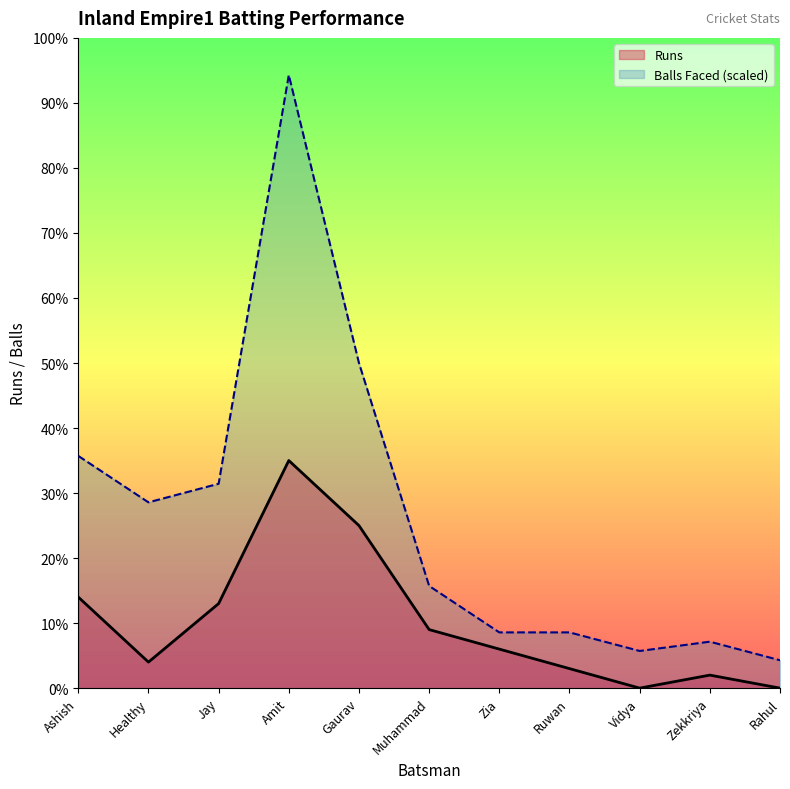

What is the value of the Balls Faced (scaled) point at the 3rd from the left?

31.4